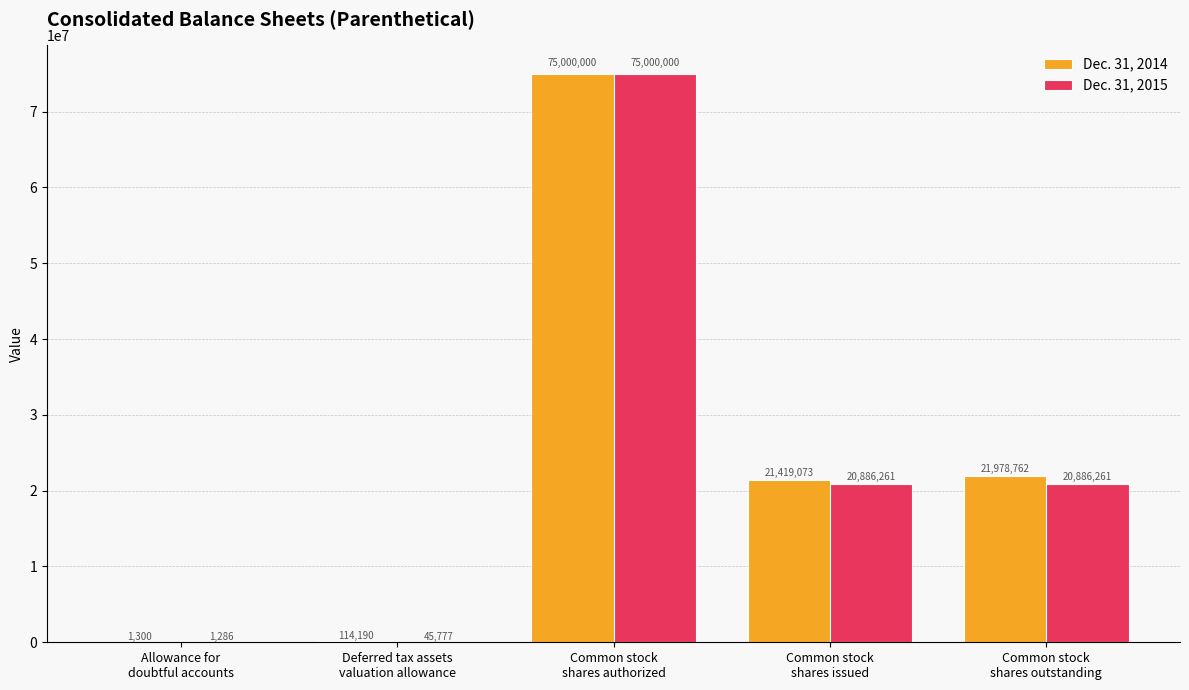

What is the sum of all Dec. 31, 2015 values?

116819585